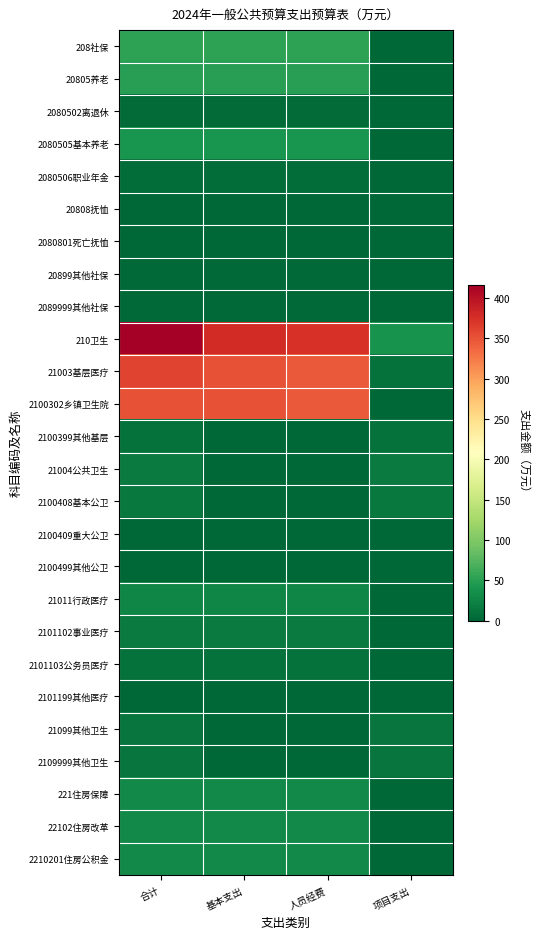

Which label corresponds to the largest value in the chart?

合计